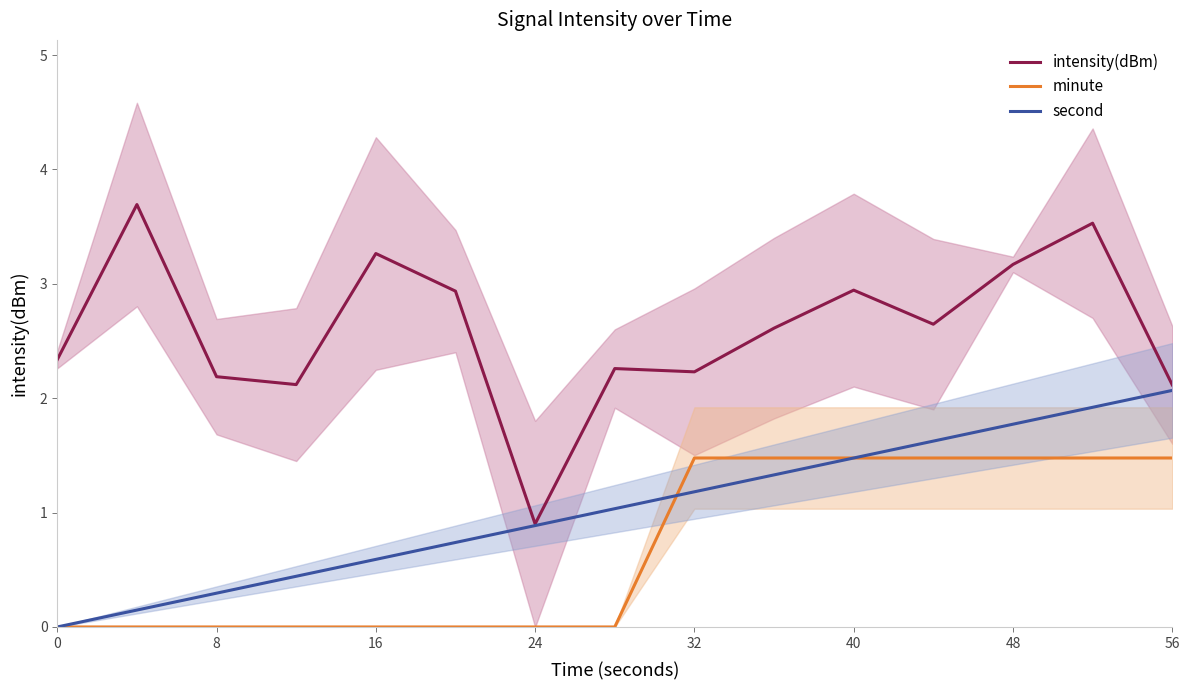

True or false: second has a value of 0.3 at 8.

True